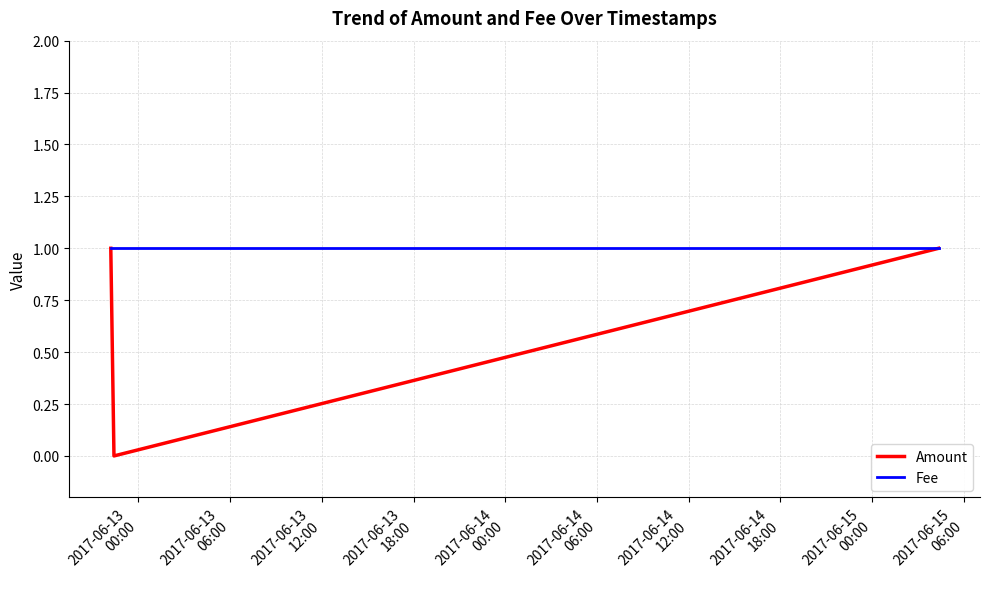

List the series in order of their overall mean, highest first.

Fee, Amount